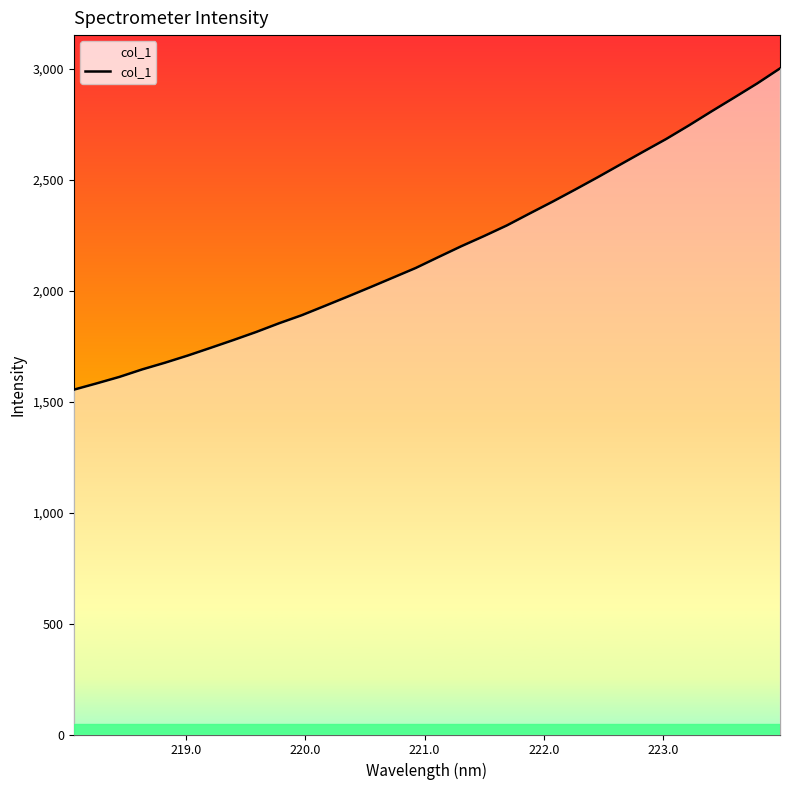

True or false: the data shows 2663.8 at 218.0.

False